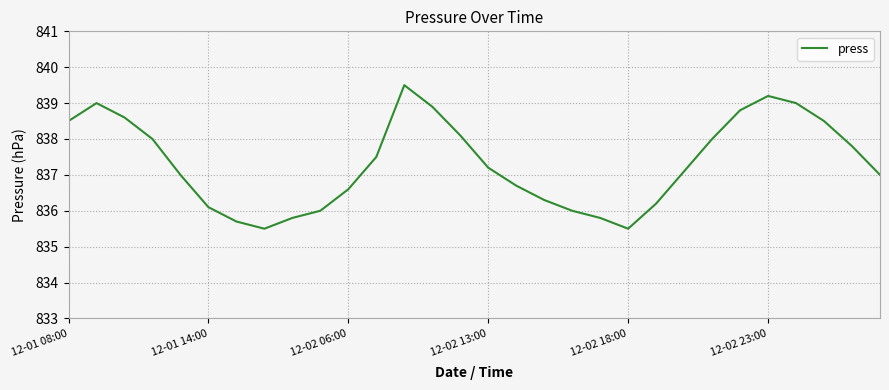

How many categories are shown in the chart?

30